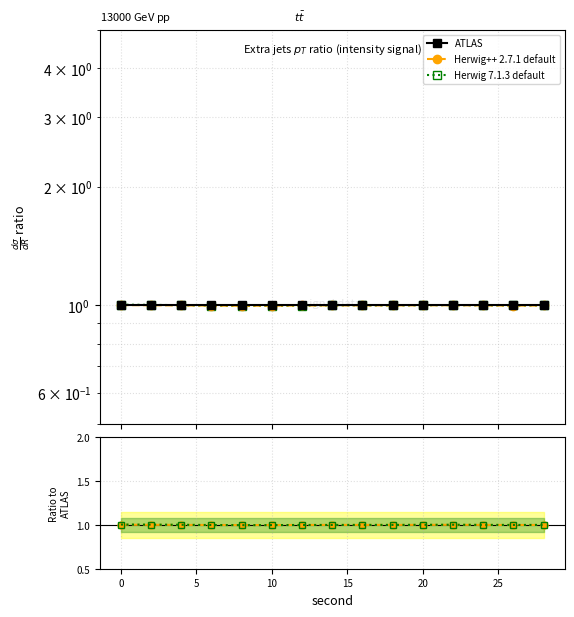

Which series has the widest spread of values?

Herwig 7.1.3 default